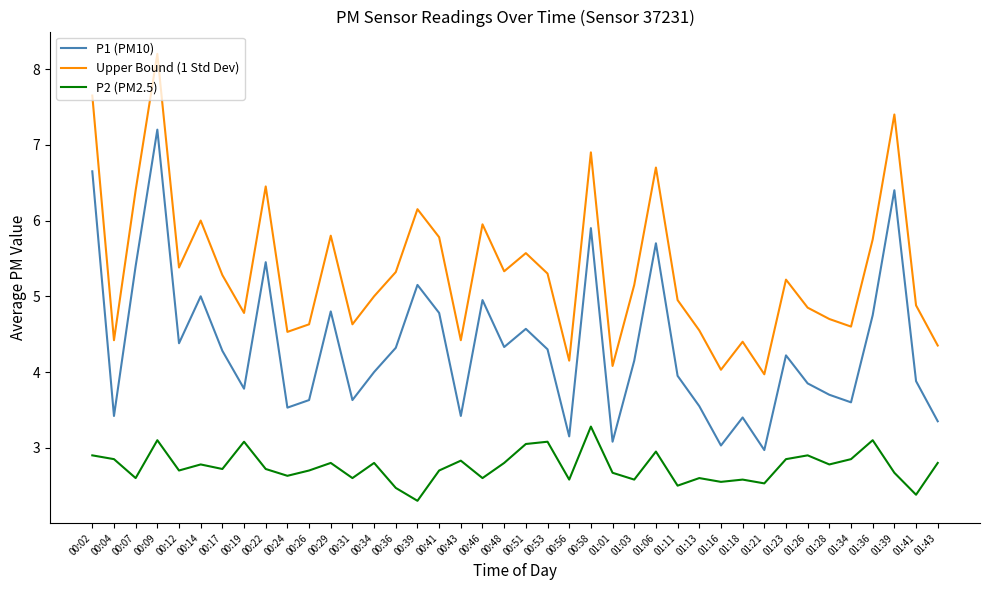

What is the difference between the highest and lowest values at 00:41?

3.1